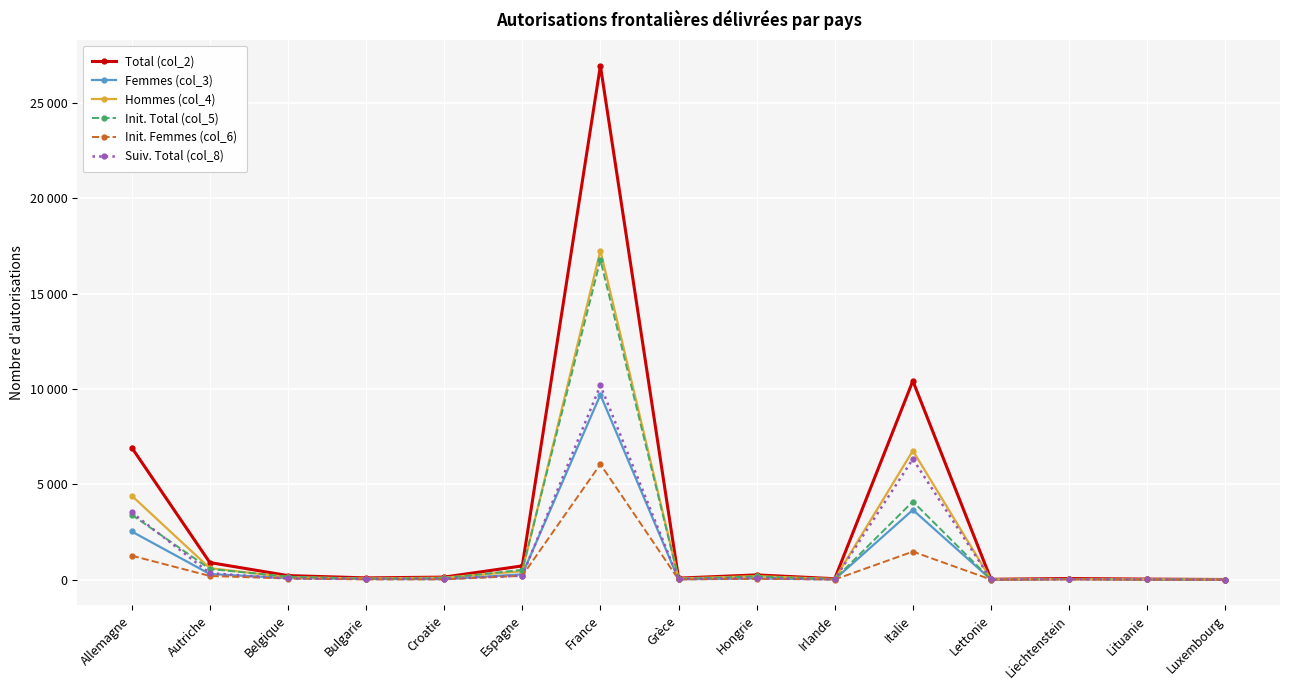

What are all the series names shown in the legend?

Total (col_2), Femmes (col_3), Hommes (col_4), Init. Total (col_5), Init. Femmes (col_6), Suiv. Total (col_8)